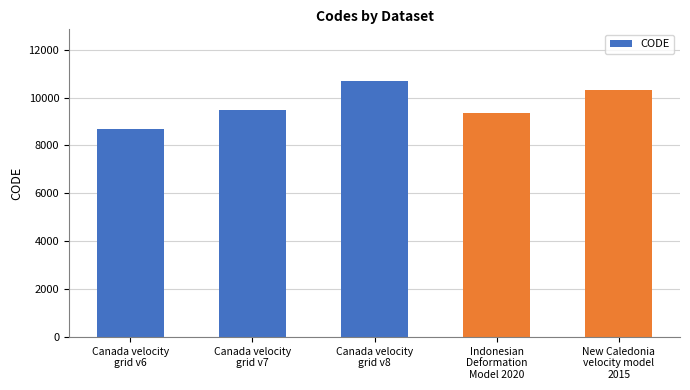

What is the change in value from Canada velocity
grid v6 to Indonesian
Deformation
Model 2020?

+699